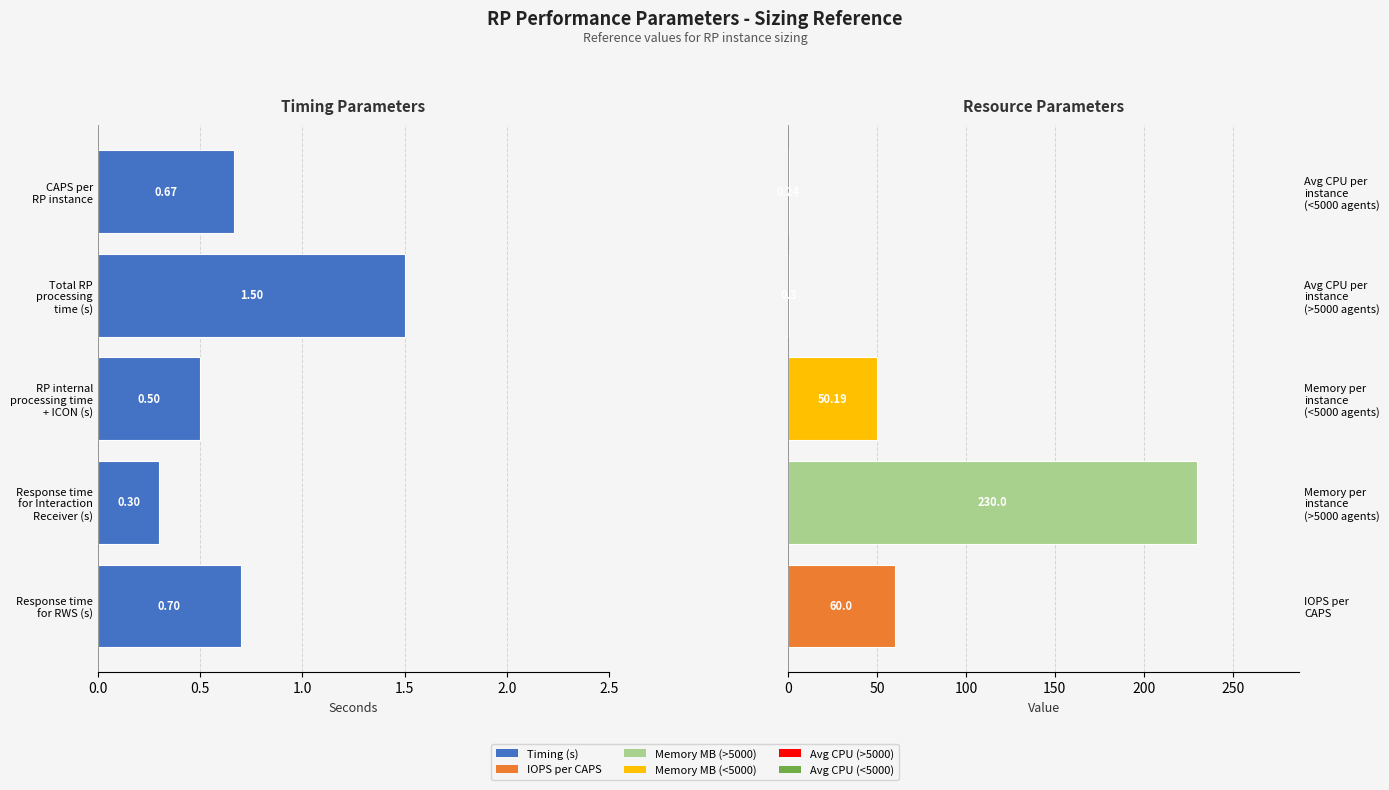

At how many categories does at least one series exceed 161?

1